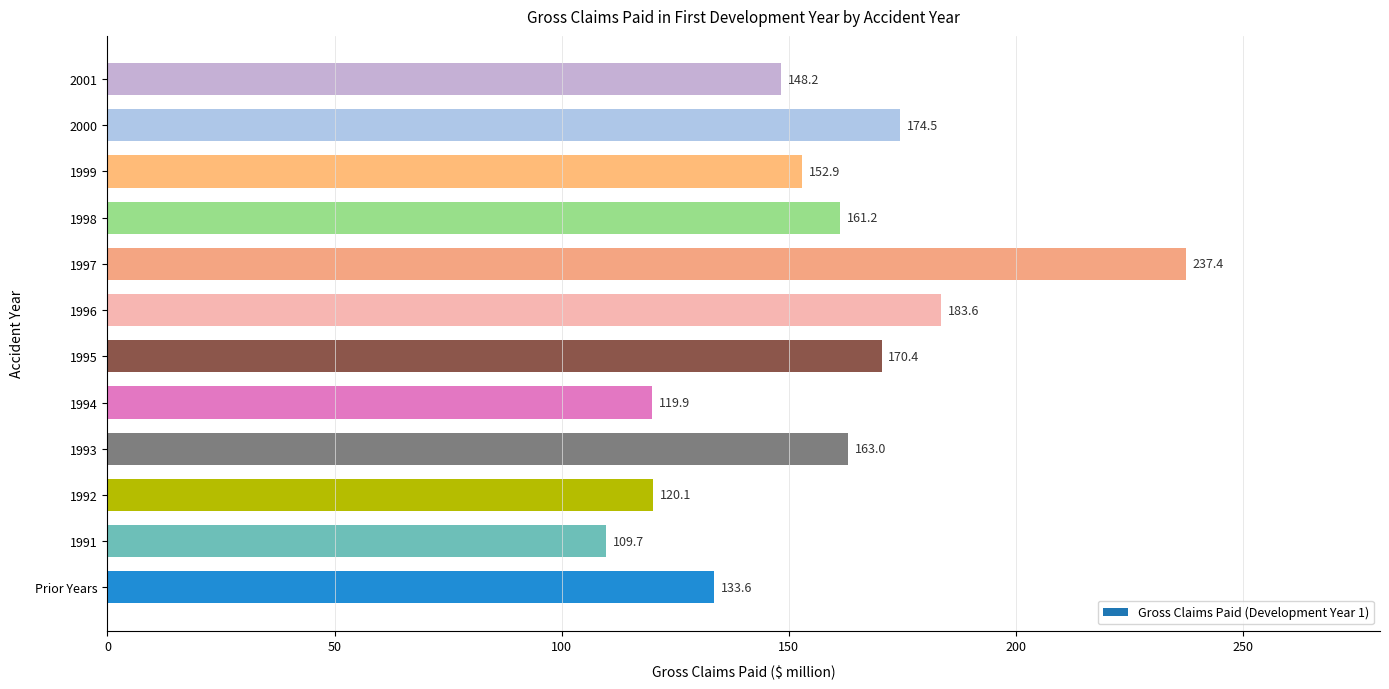

Reading top to bottom, what are all the values shown in this chart?

2001=148.2	2000=174.5	1999=152.9	1998=161.2	1997=237.4	1996=183.6	1995=170.4	1994=119.9	1993=163.0	1992=120.1	1991=109.7	Prior Years=133.6